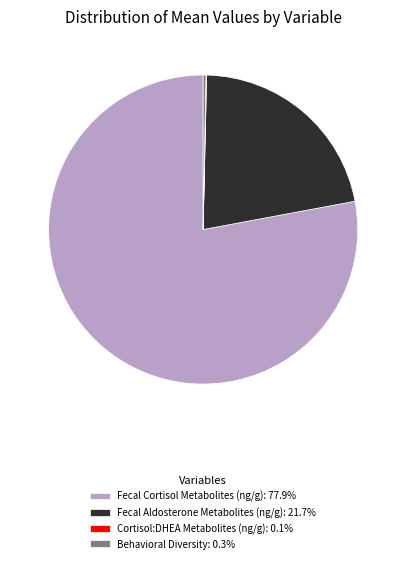

Does Fecal Aldosterone Metabolites (ng/g): 21.7% account for over 50% of the chart?

No